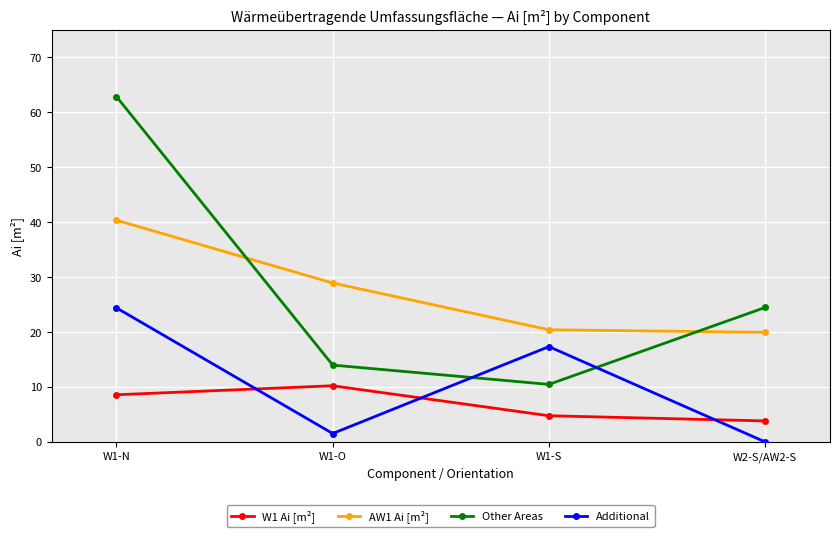

At which category does Other Areas reach its first local valley?

W1-S